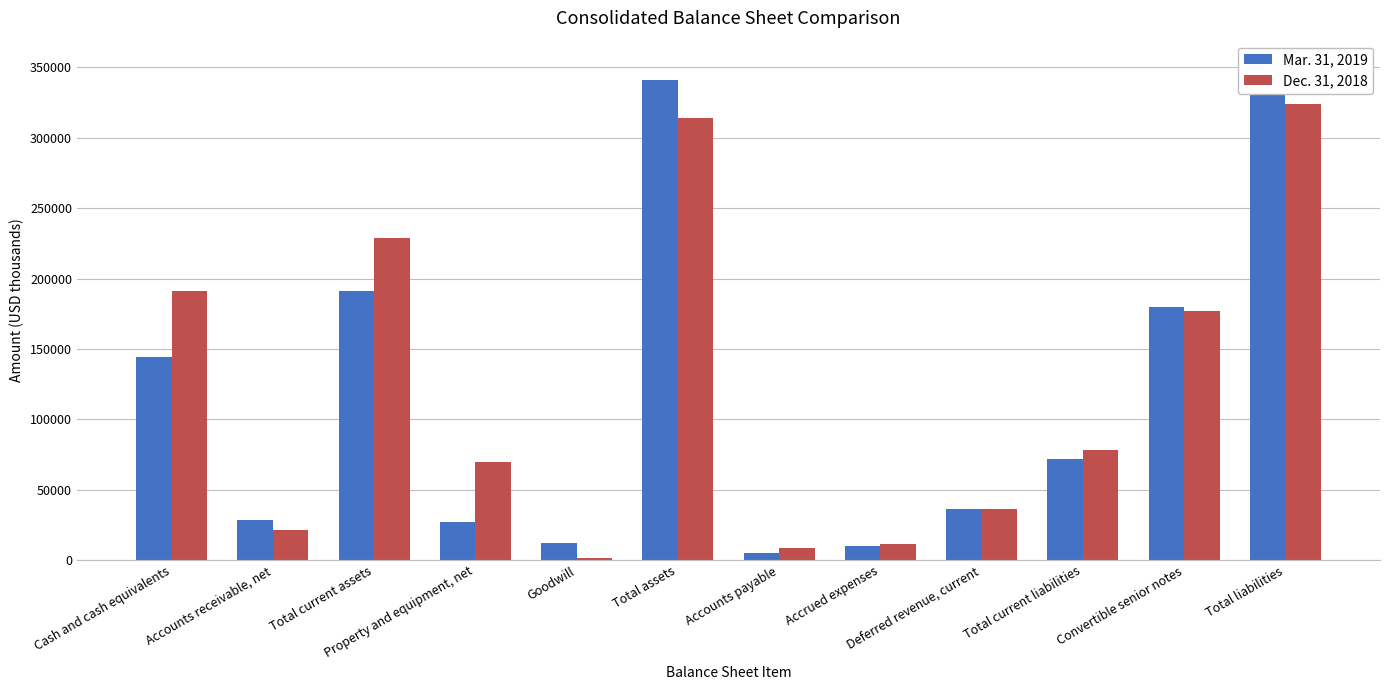

What is the value of the Mar. 31, 2019 bar at the 2nd from the left?

28247